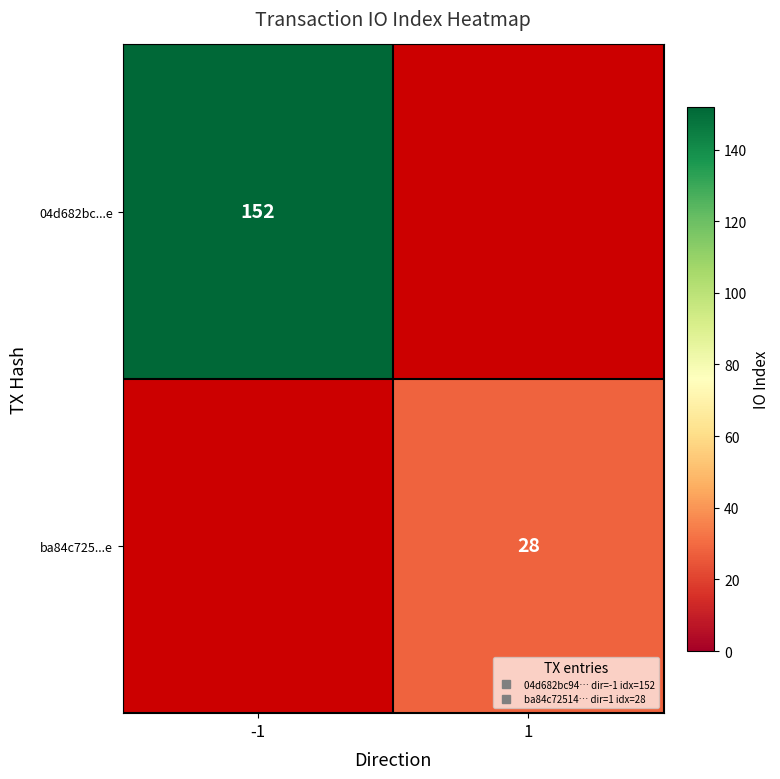

What value does the 04d682bc...e series have at -1?

152.0